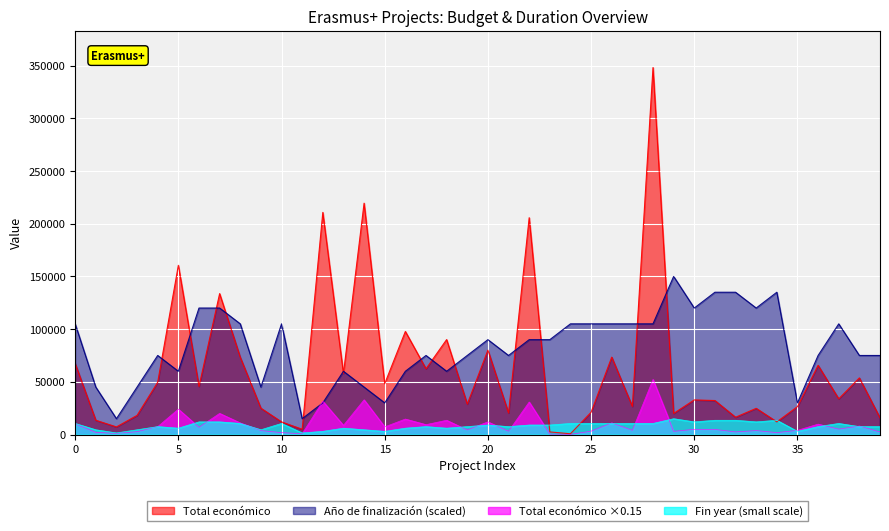

After their last crossing, which series has the higher values: Total económico or Año de finalización?

Año de finalización